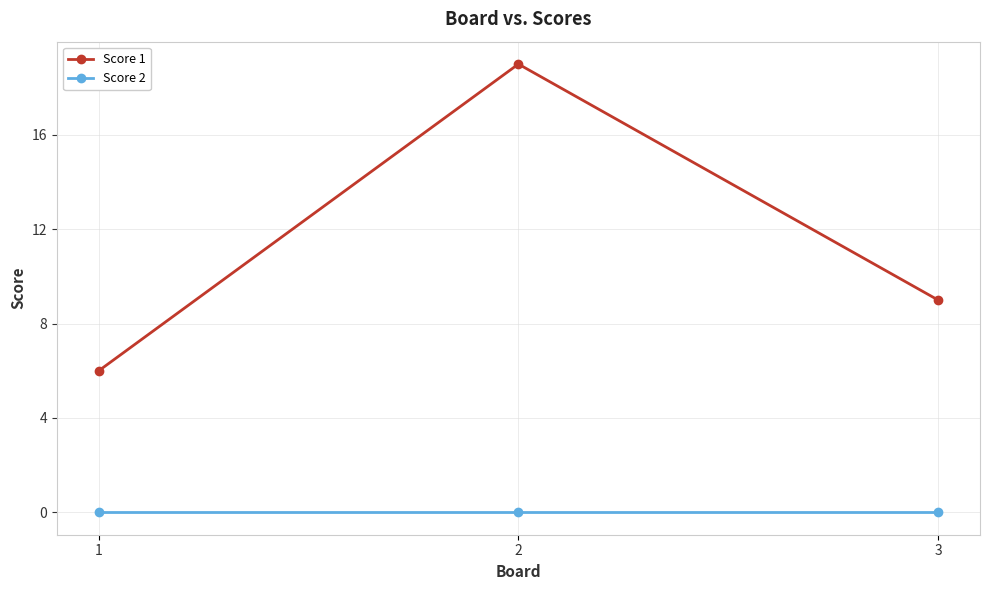

Is it true that Score 1 equals 19 at 2?

True